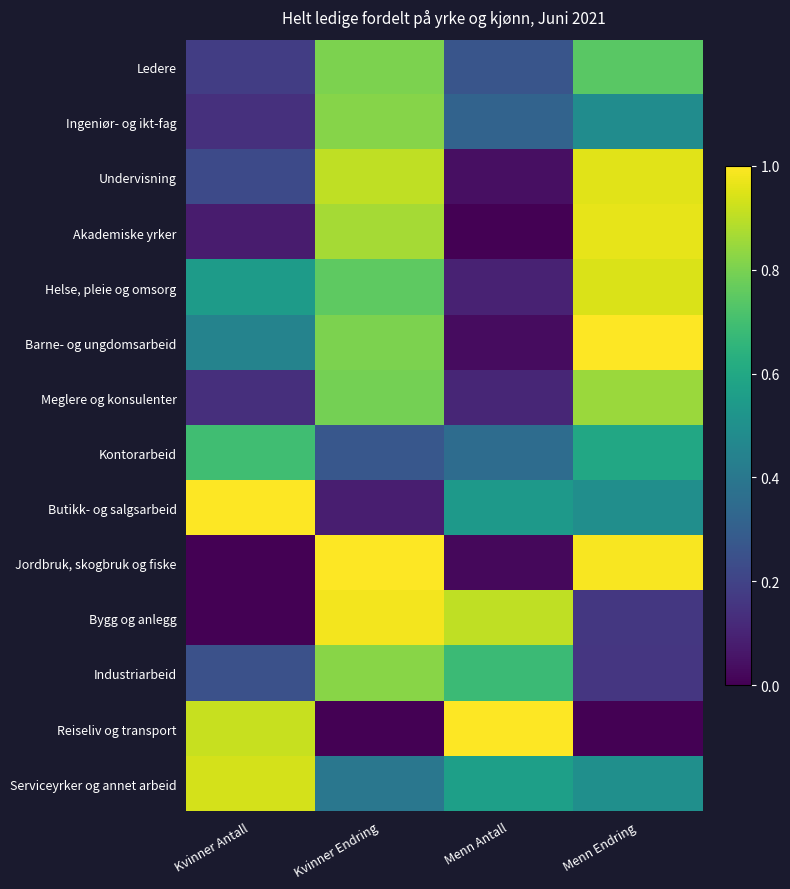

What is the total value across all series at Menn Endring?

8.8